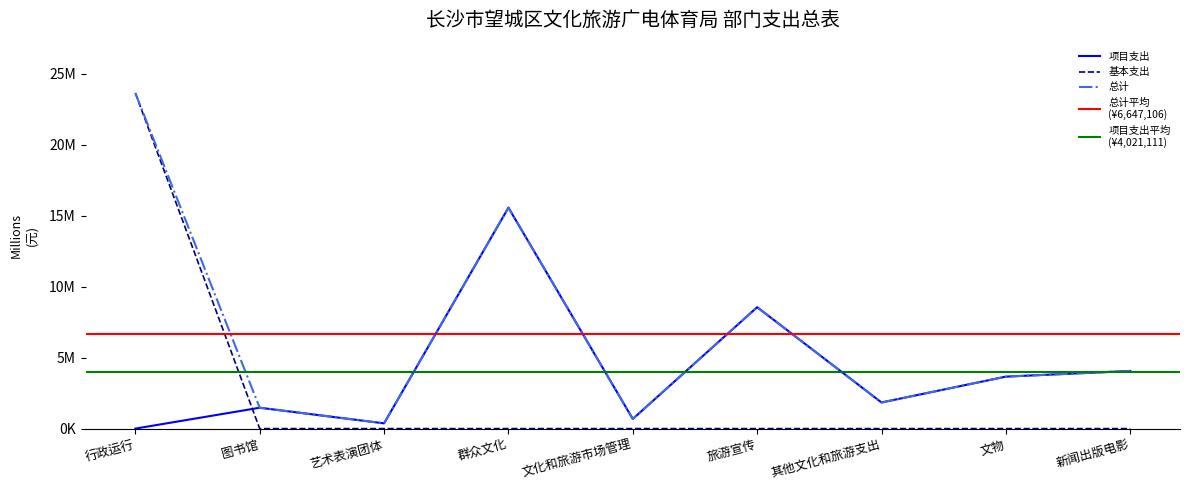

Does the chart display data point markers on the line(s)?

No